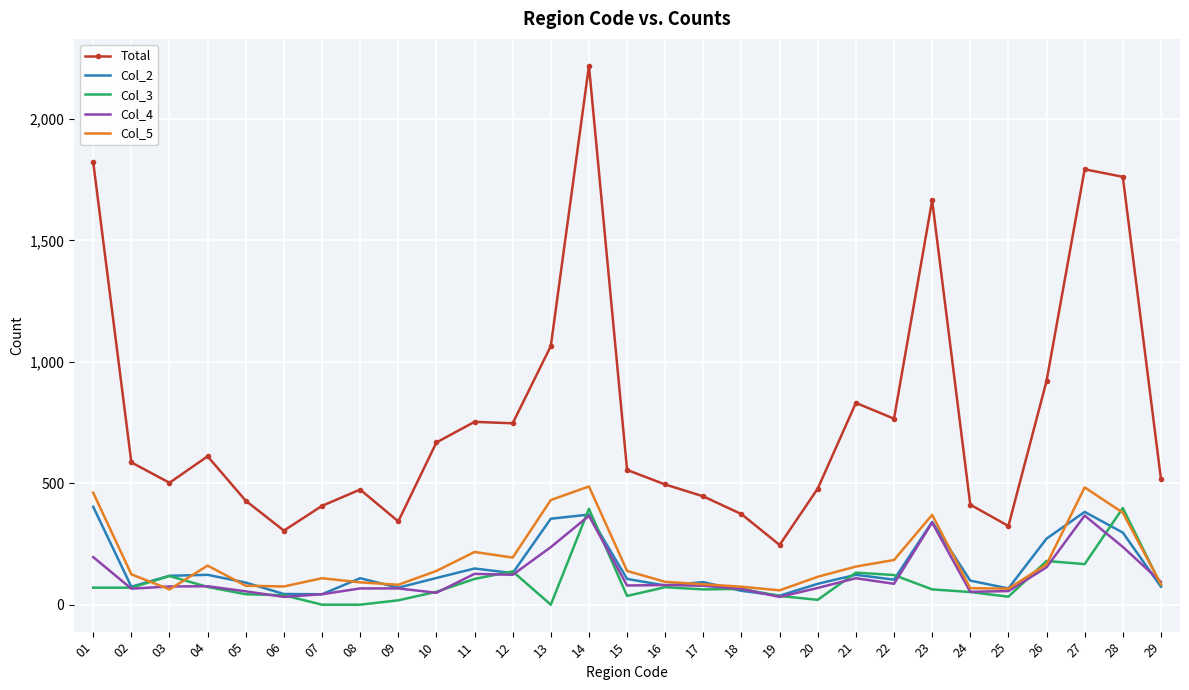

True or false: Col_2 and Total intersect in this chart.

False